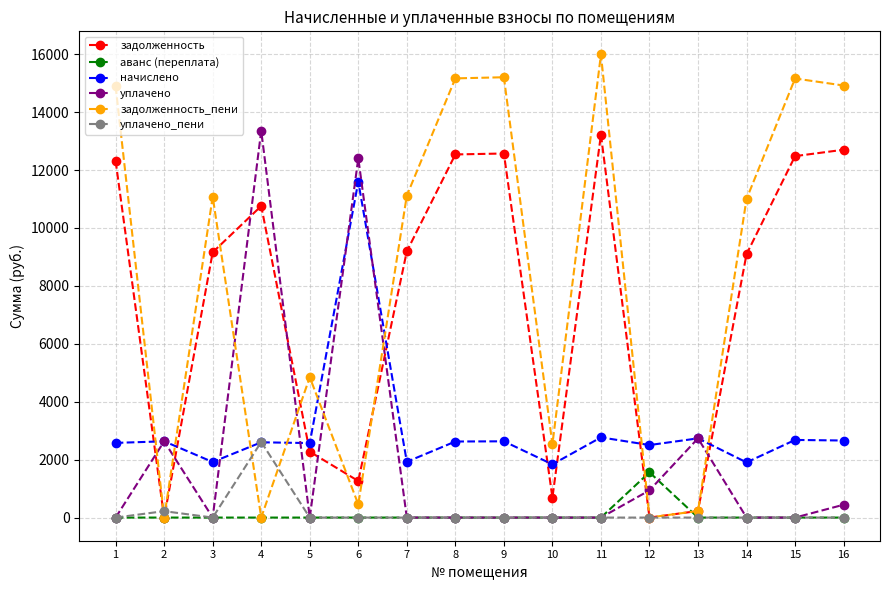

What is the difference between the уплачено values at 11 and 6?

12406.0